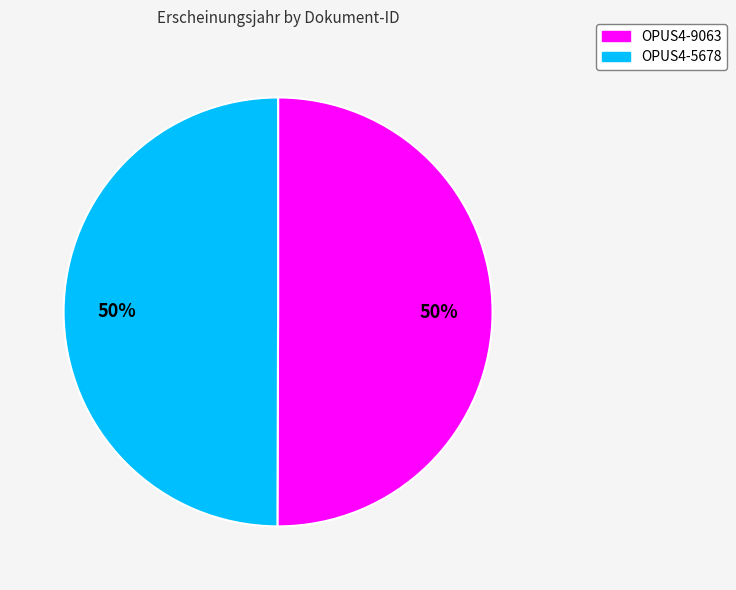

Combined, do OPUS4-5678 and OPUS4-9063 account for over 50%?

Yes